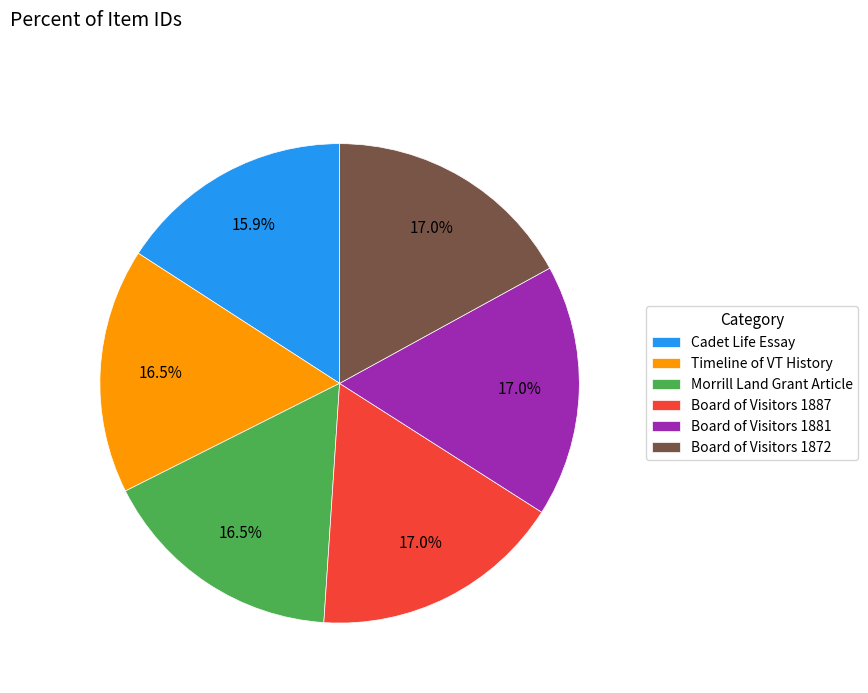

How much of the chart is everything except Board of Visitors 1872?

83.0%